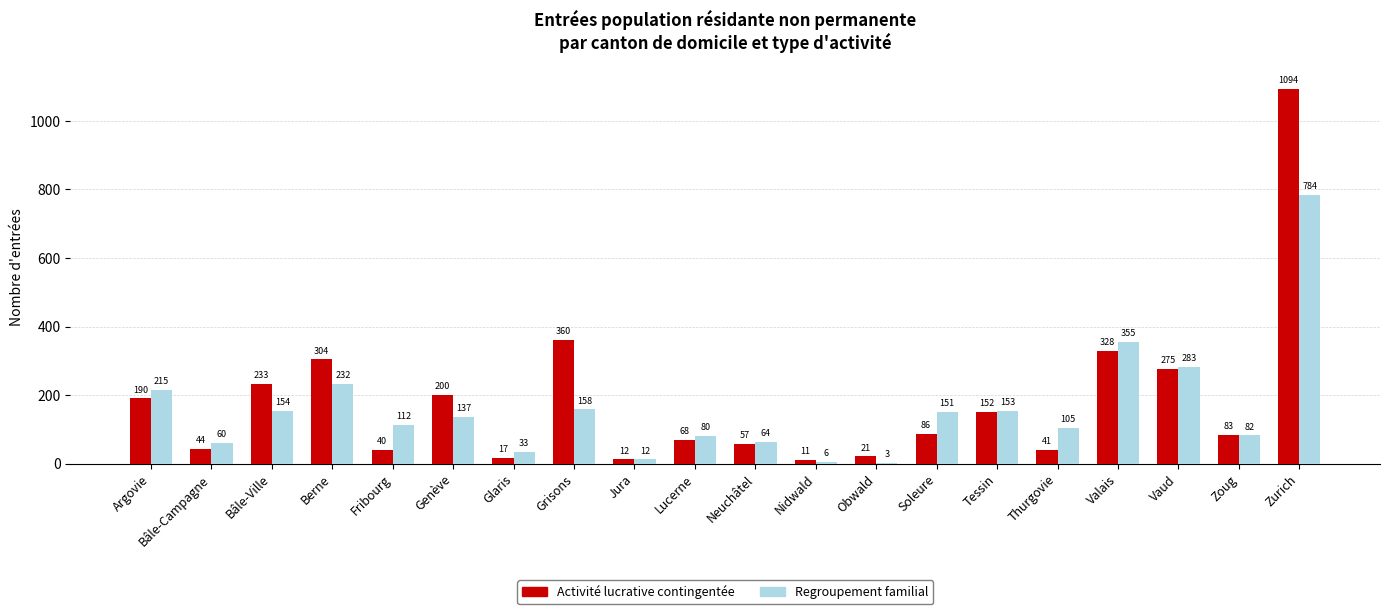

Reading left to right, transcribe all the data shown in this chart.

Activité lucrative contingentée: Argovie=190	Bâle-Campagne=44	Bâle-Ville=233	Berne=304	Fribourg=40	Genève=200	Glaris=17	Grisons=360	Jura=12	Lucerne=68	Neuchâtel=57	Nidwald=11	Obwald=21	Soleure=86	Tessin=152	Thurgovie=41	Valais=328	Vaud=275	Zoug=83	Zurich=1094
Regroupement familial: Argovie=215	Bâle-Campagne=60	Bâle-Ville=154	Berne=232	Fribourg=112	Genève=137	Glaris=33	Grisons=158	Jura=12	Lucerne=80	Neuchâtel=64	Nidwald=6	Obwald=3	Soleure=151	Tessin=153	Thurgovie=105	Valais=355	Vaud=283	Zoug=82	Zurich=784